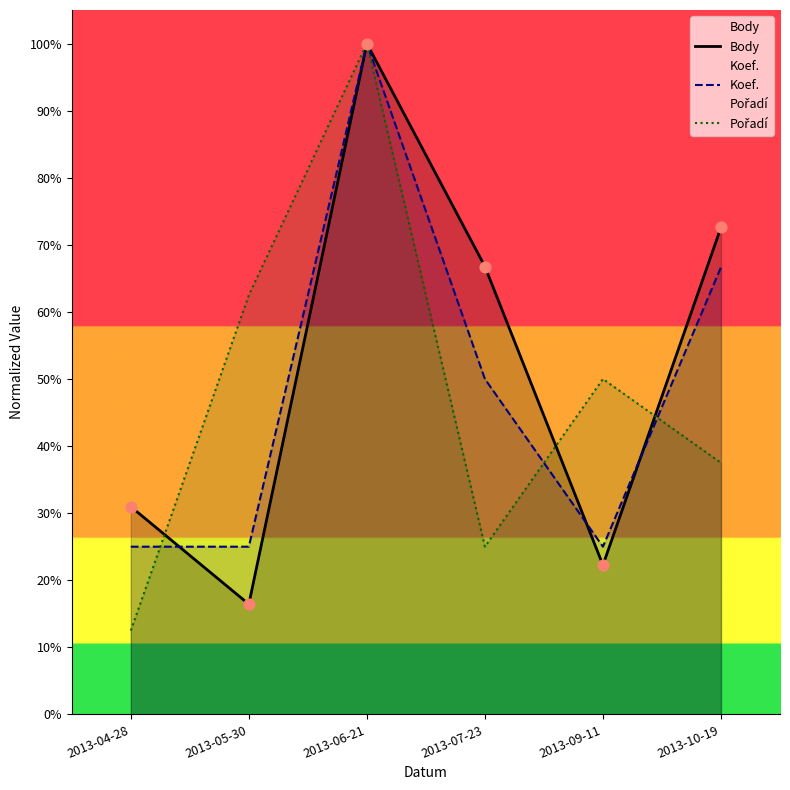

What are all the series names shown in the legend?

Body, Koef., Pořadí